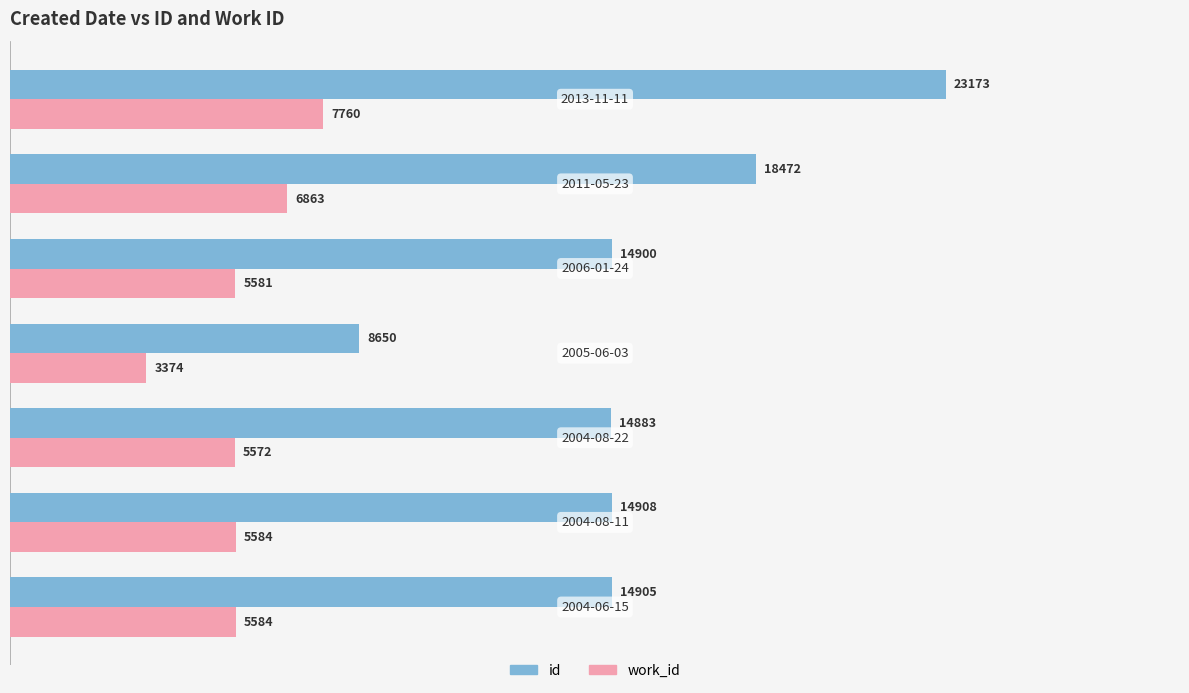

Which series has the largest range (max minus min)?

id